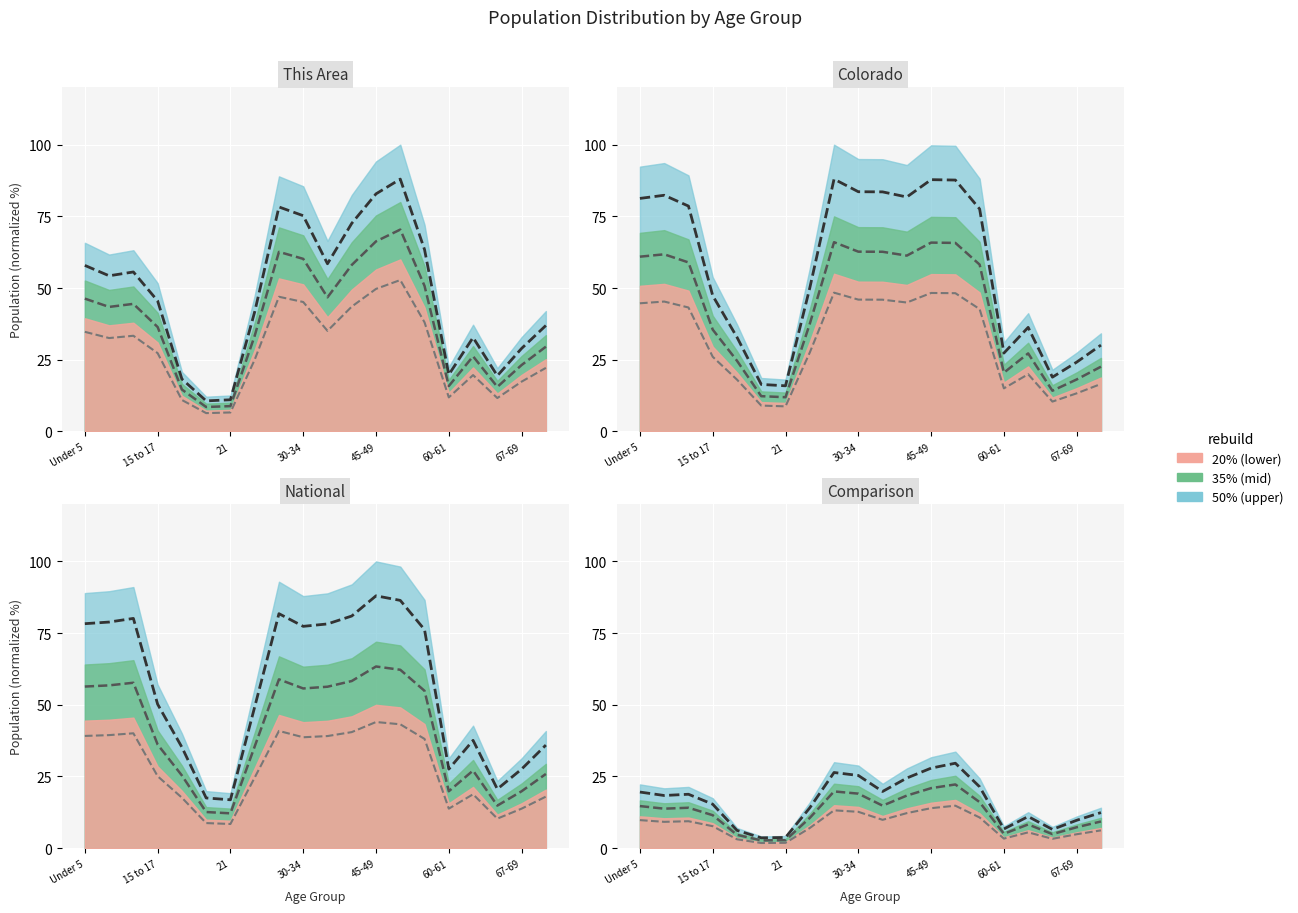

At how many categories does at least one series exceed 70?

10